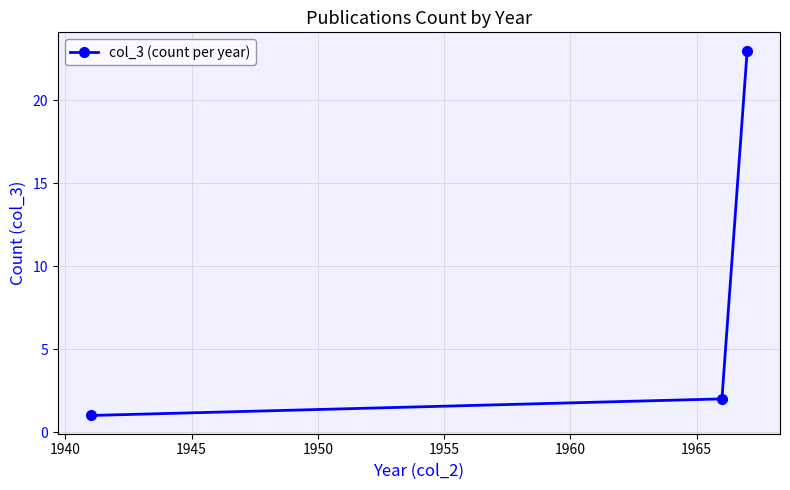

What is the sum of all values?

26